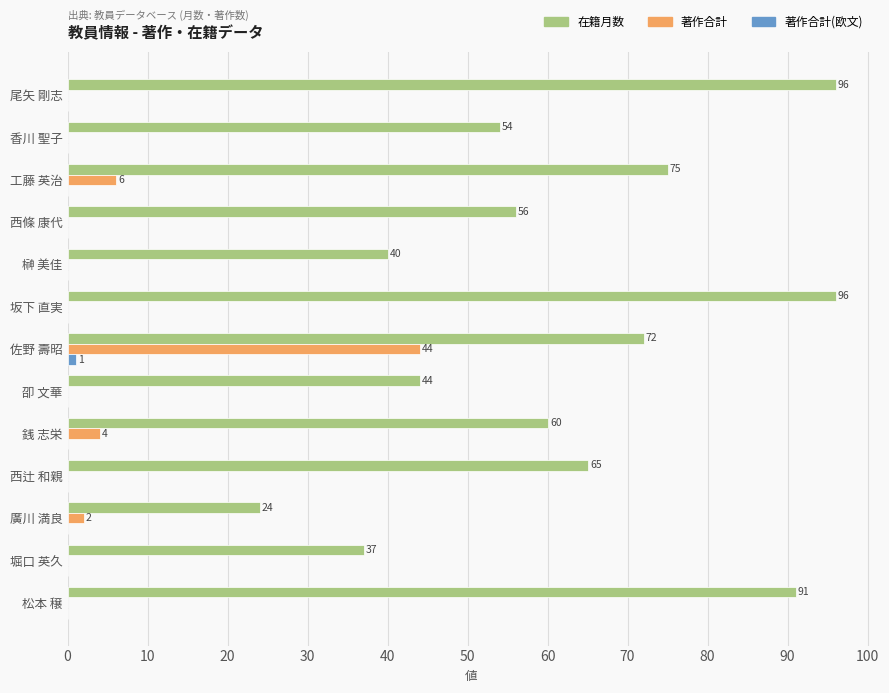

The value of 在籍月数 at 西條 康代 is 99. True or false?

False